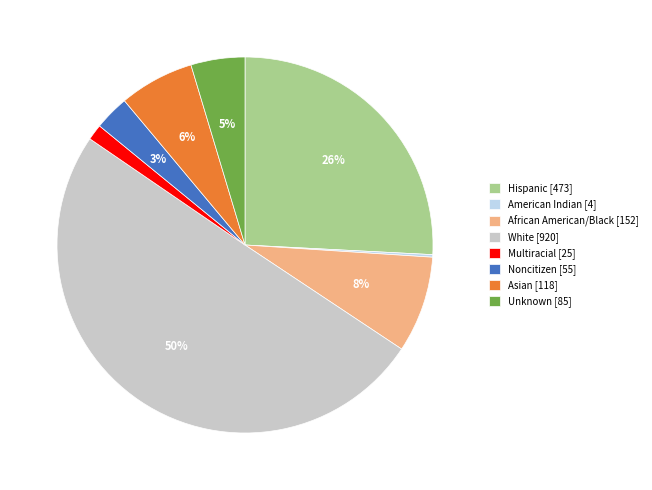

Combined, do Multiracial and Hispanic account for over 50%?

No